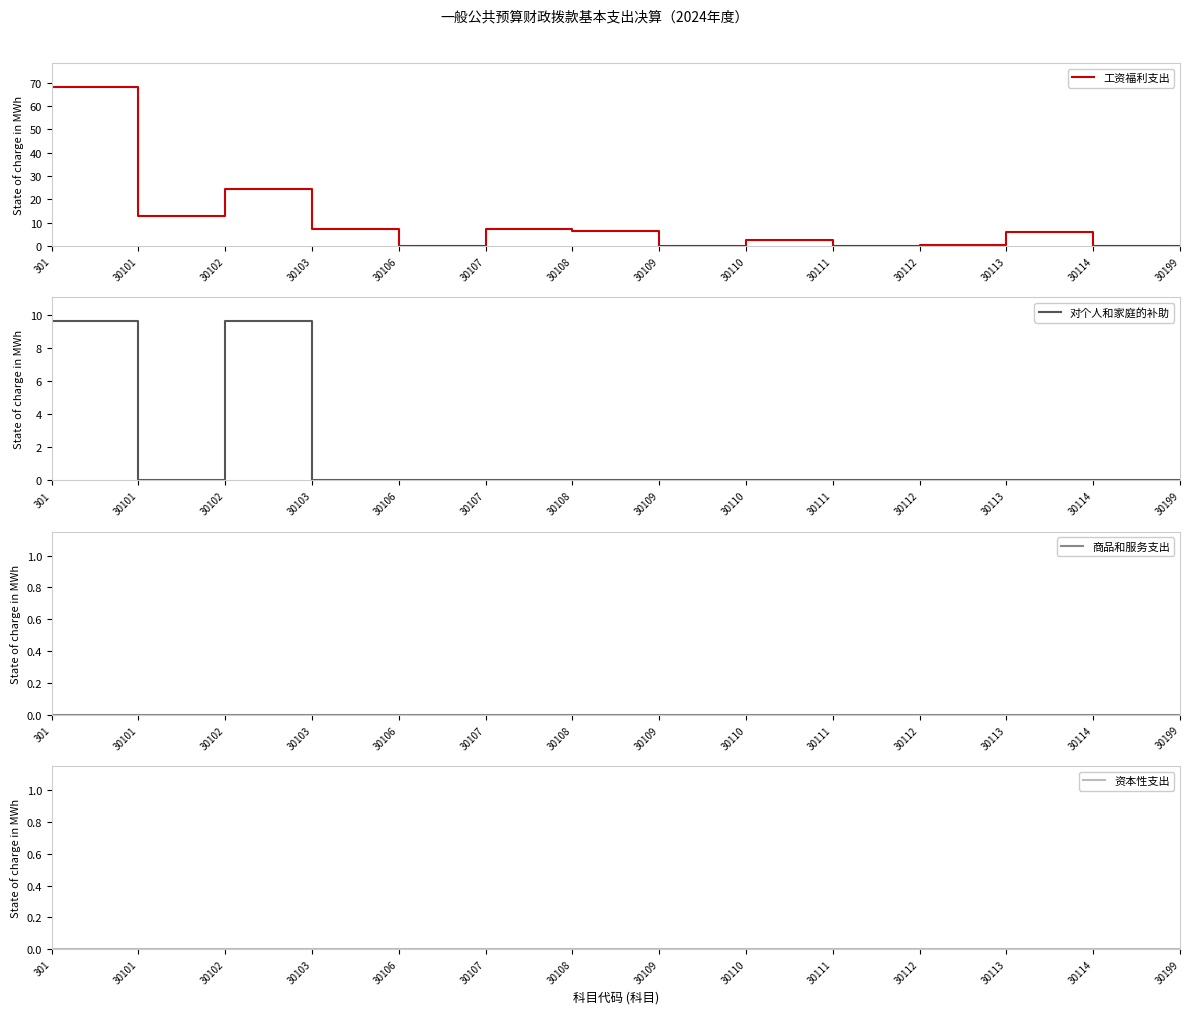

The 商品和服务支出 series shows 0.0 at 30199. True or false?

True